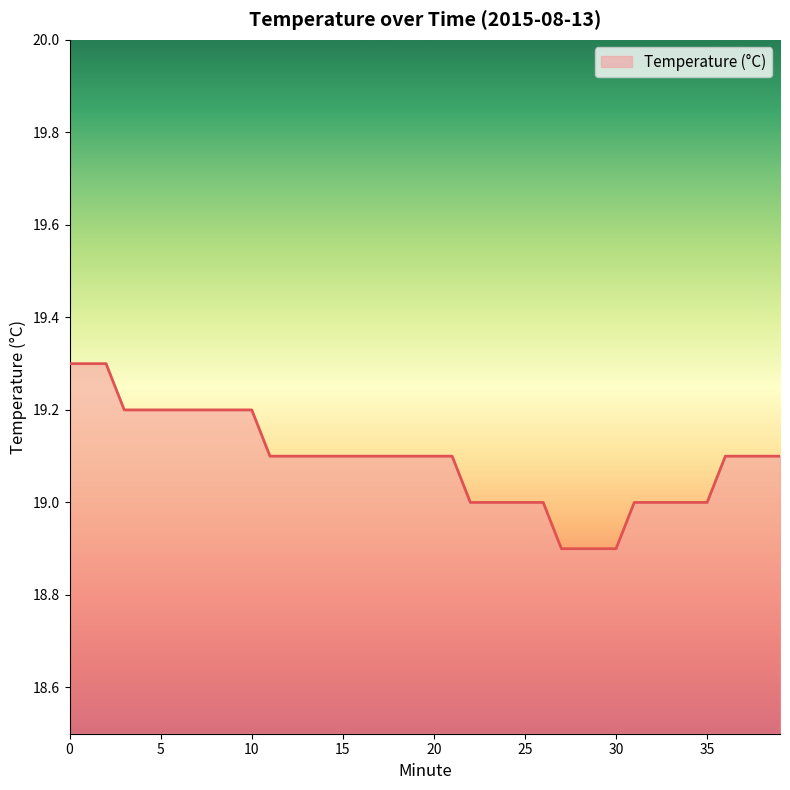

What is the difference between the maximum and minimum values?

0.4